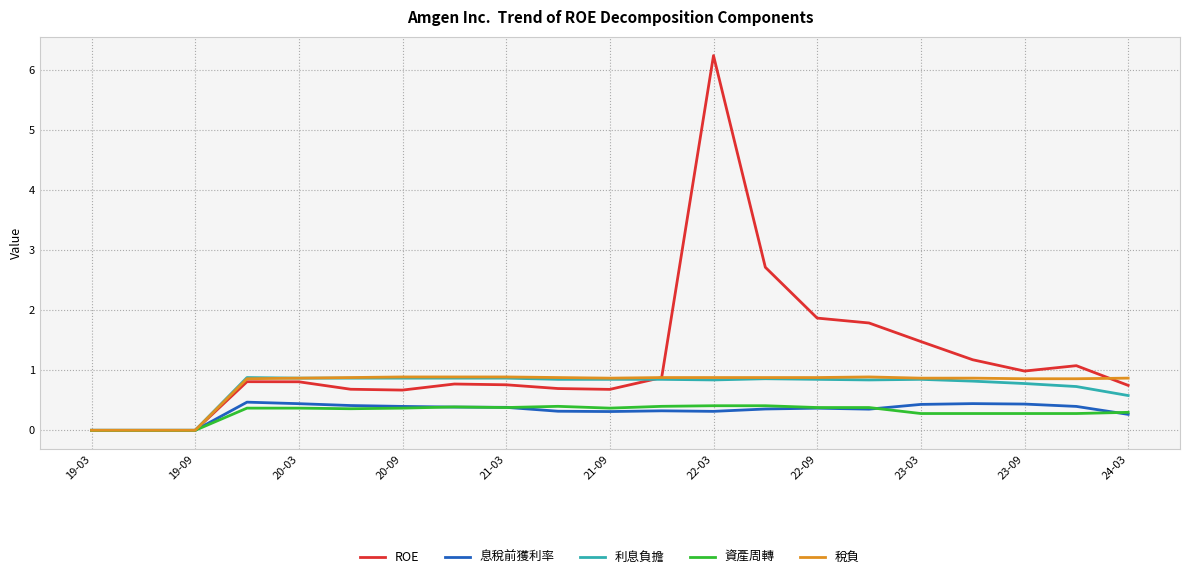

Which series has the largest total across all categories?

ROE